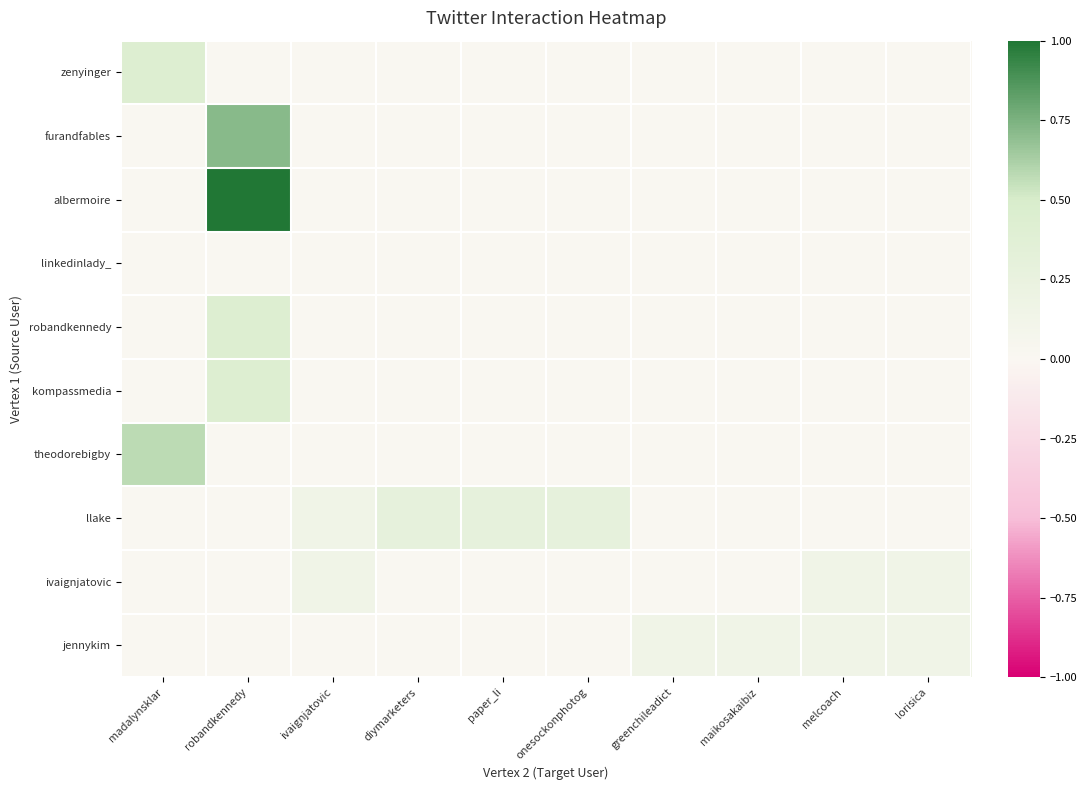

Count the number of categories in the chart.

10